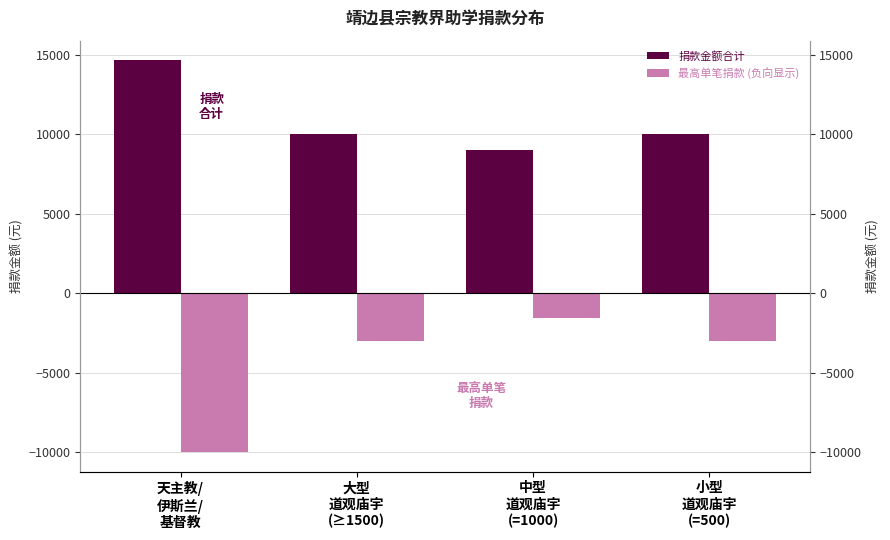

How many 捐款金额合计 values are between 10000 and 14640?

3